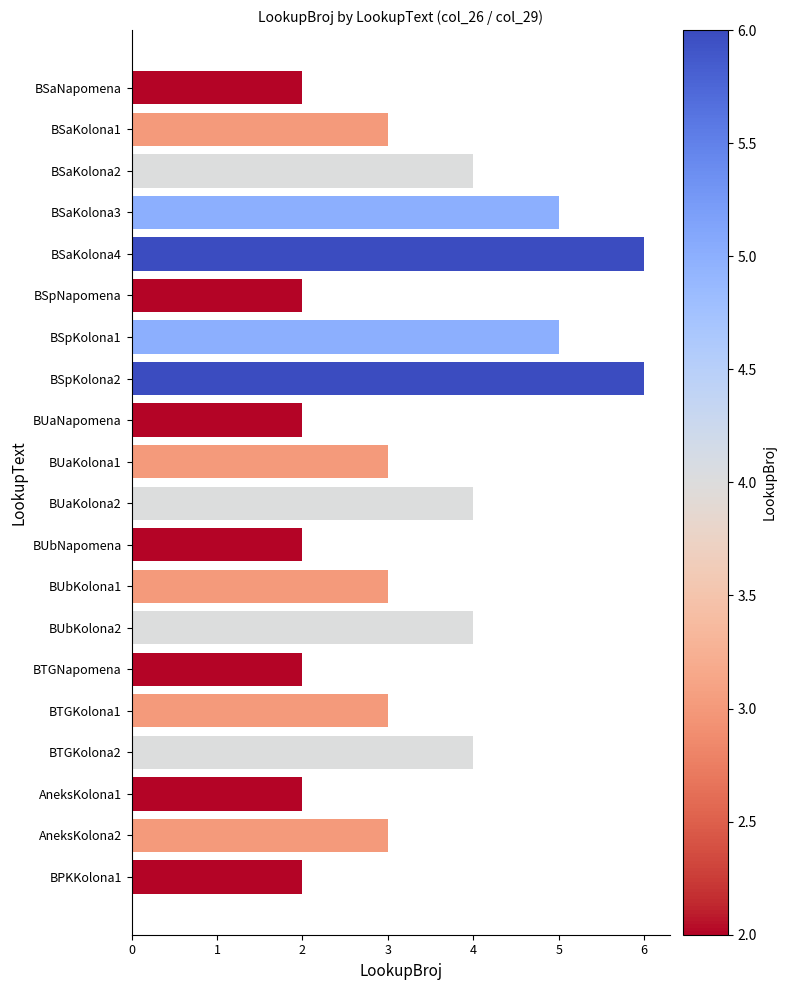

The chart shows a value of 3 at BSaNapomena. True or false?

False